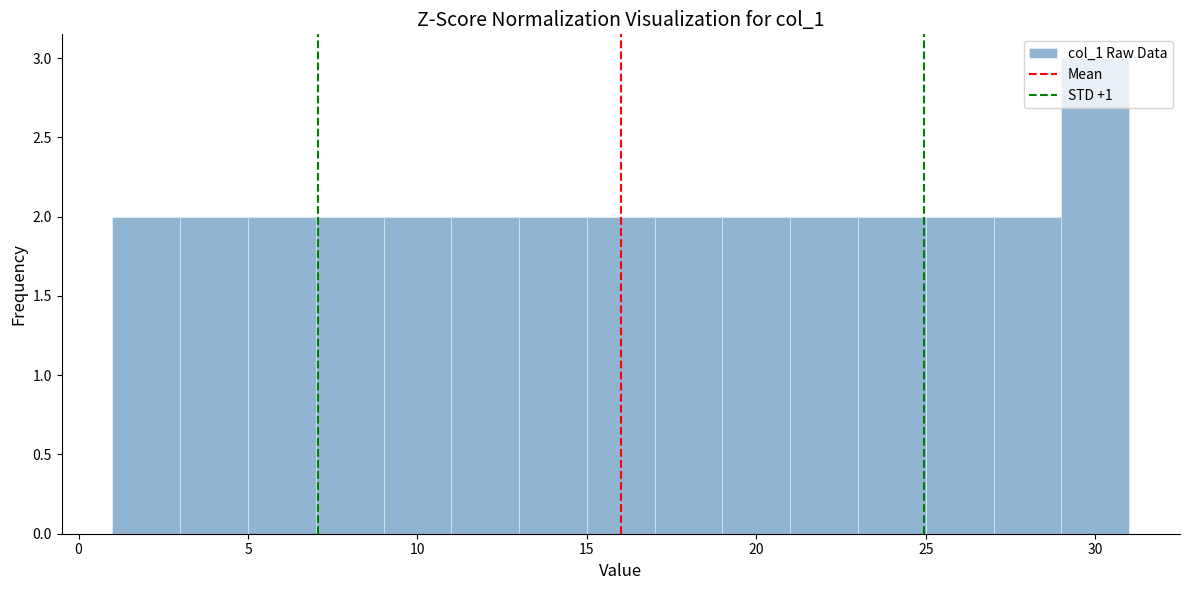

Reading left to right, transcribe this chart: for each bar, give the range it covers on the x-axis and its height. The values are not printed on the chart, so give them approximately, as read against the axis.

1 to 3: 2
3 to 5: 2
5 to 7: 2
7 to 9: 2
9 to 11: 2
11 to 13: 2
13 to 15: 2
15 to 17: 2
17 to 19: 2
19 to 21: 2
21 to 23: 2
23 to 25: 2
25 to 27: 2
27 to 29: 2
29 to 31: 3